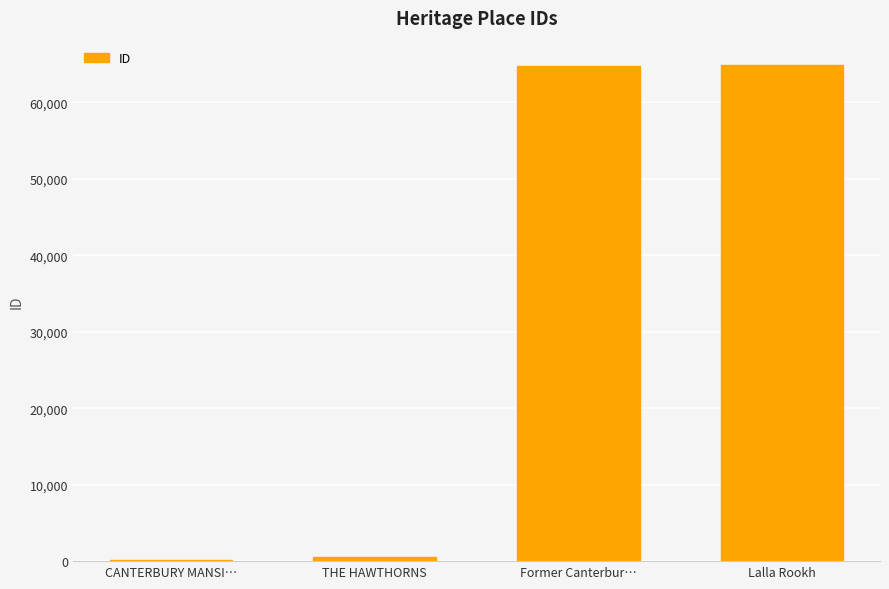

What is the sum of all values?

130370